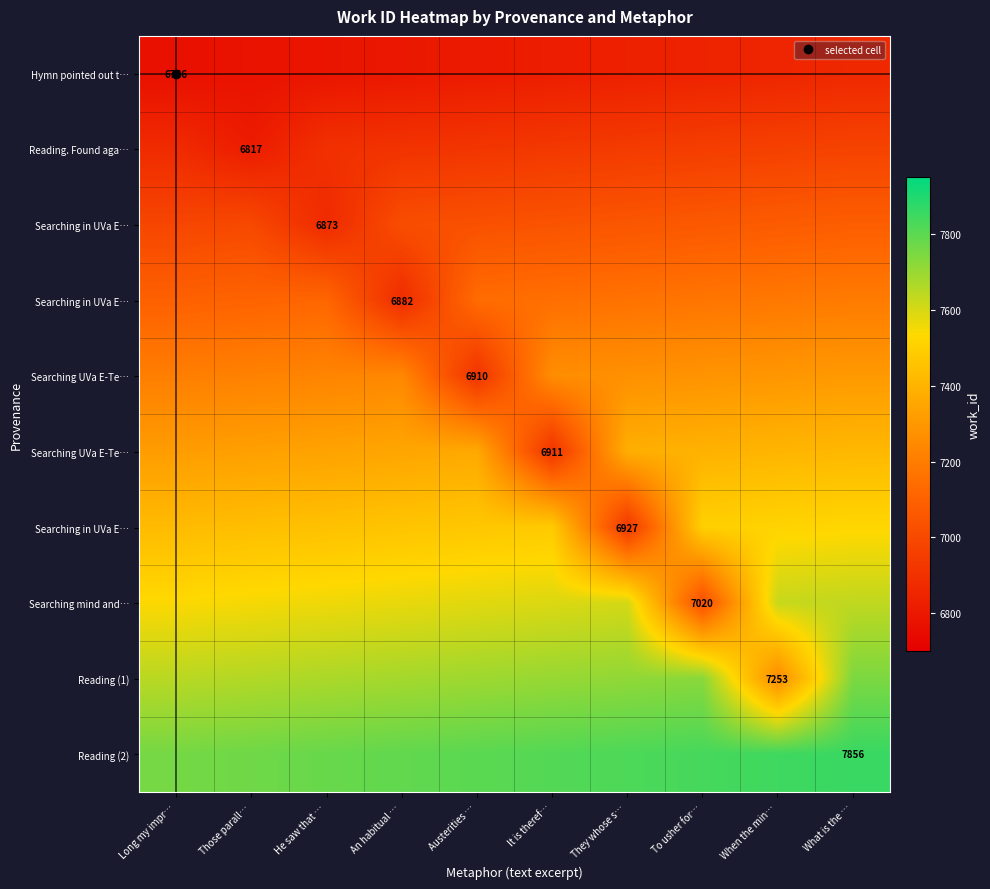

Between What is the … and An habitual …, which is larger?

What is the …